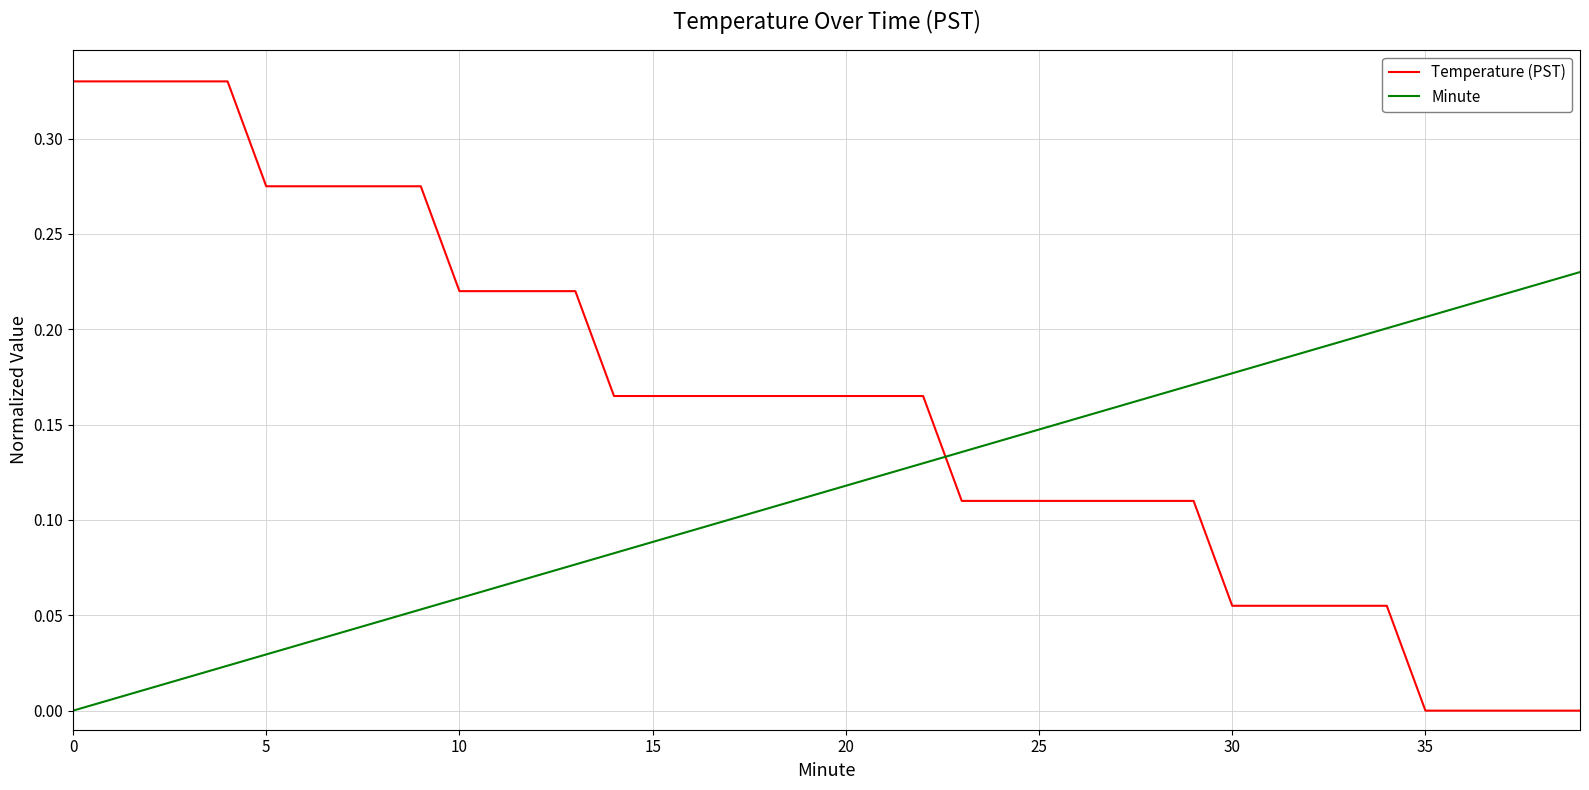

Which series has the largest total across all categories?

Temperature (PST)